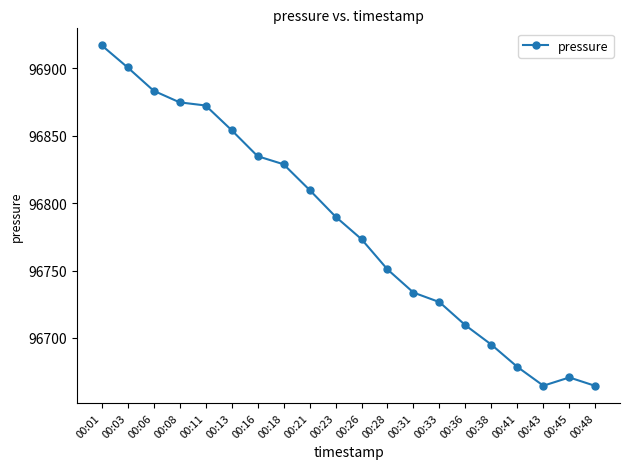

What is the change in value from 00:43 to 00:45?

+6.1